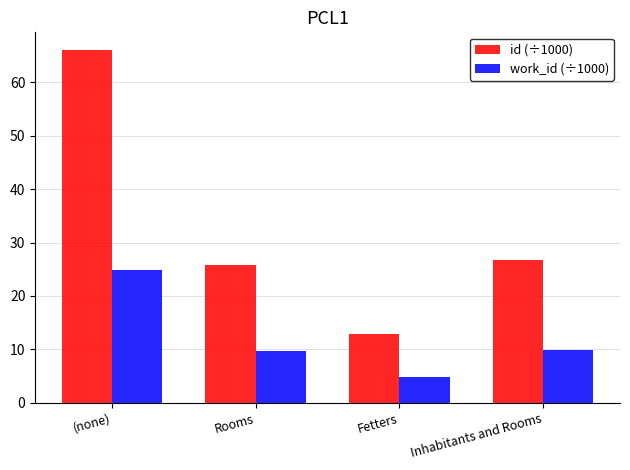

Is it true that id (÷1000) equals 15.6 at (none)?

False